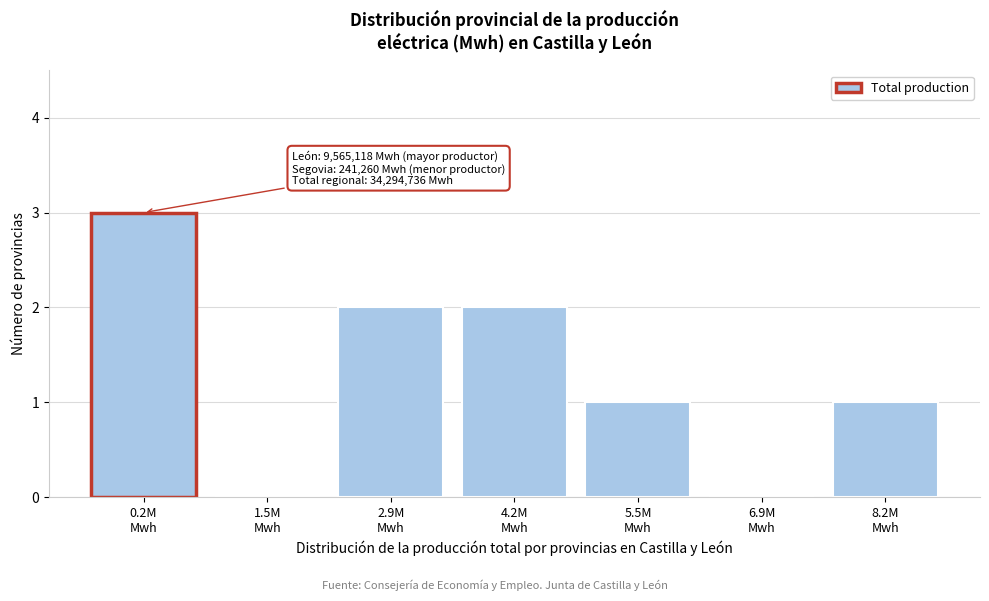

What is the sum of all values?

9